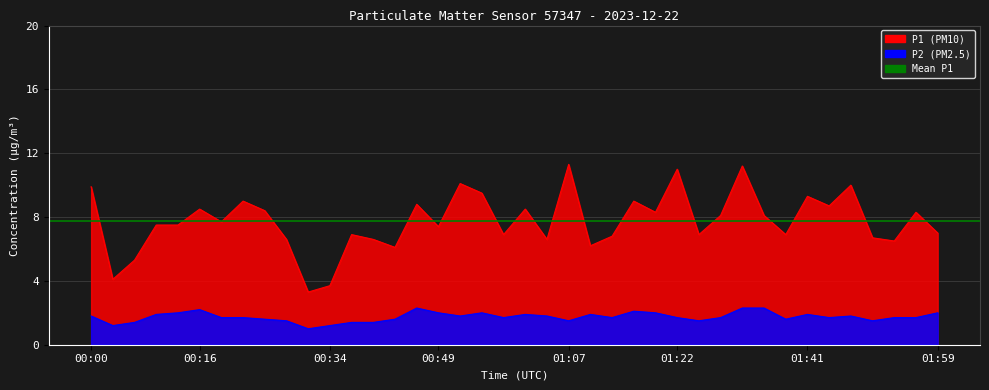

Rank the categories by P1 value from lowest to highest.

00:31, 00:34, 00:04, 00:07, 00:43, 01:10, 01:53, 00:28, 00:40, 01:04, 01:50, 01:13, 00:37, 00:58, 01:25, 01:38, 01:59, 00:49, 00:10, 00:13, 00:19, 01:28, 01:35, 01:19, 01:56, 00:25, 00:16, 01:01, 01:44, 00:46, 00:22, 01:16, 01:41, 00:55, 00:00, 01:47, 00:52, 01:22, 01:32, 01:07